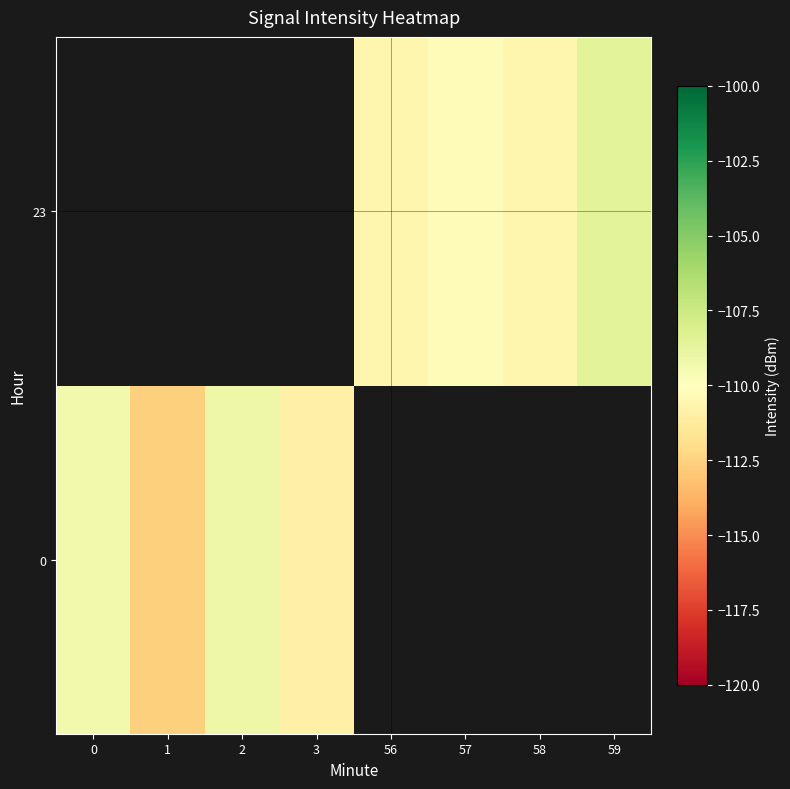

The 23 series shows -168.8 at 57. True or false?

False